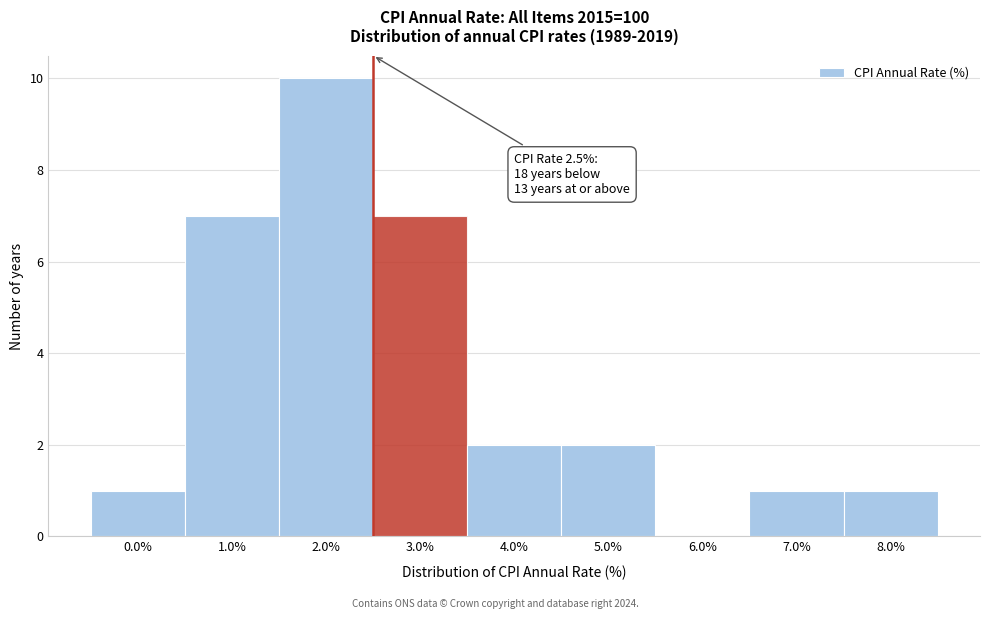

Which range on the x-axis has the tallest bar?

1.5 to 2.5